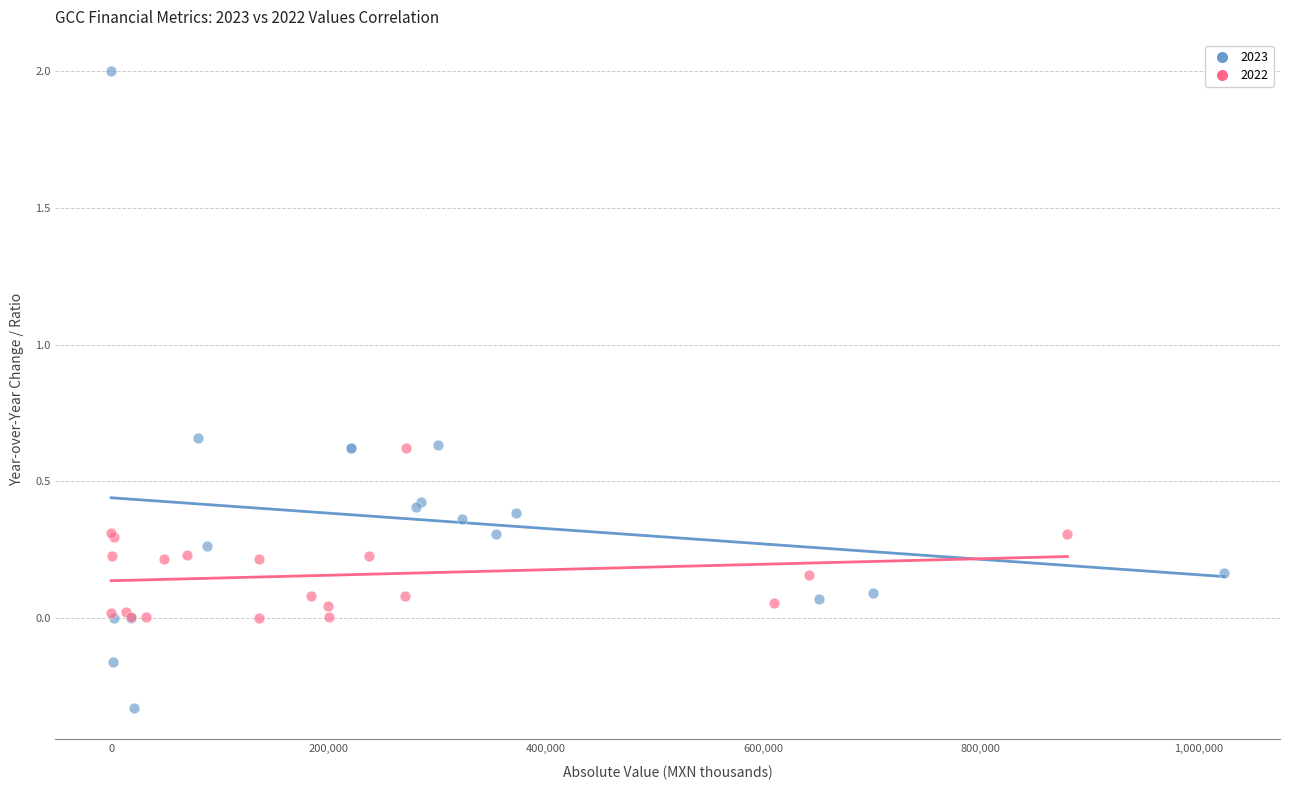

Which series has the widest spread of Y values?

2023